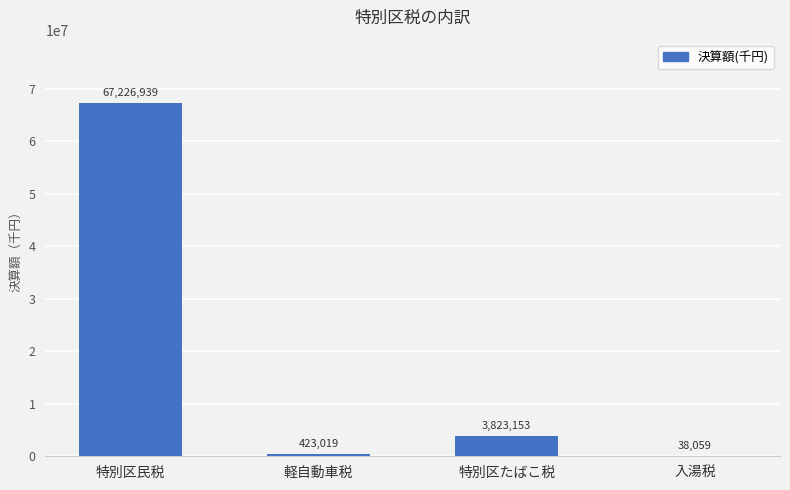

Reading right to left, list all the values displayed in this chart.

38059	3823153	423019	67226939